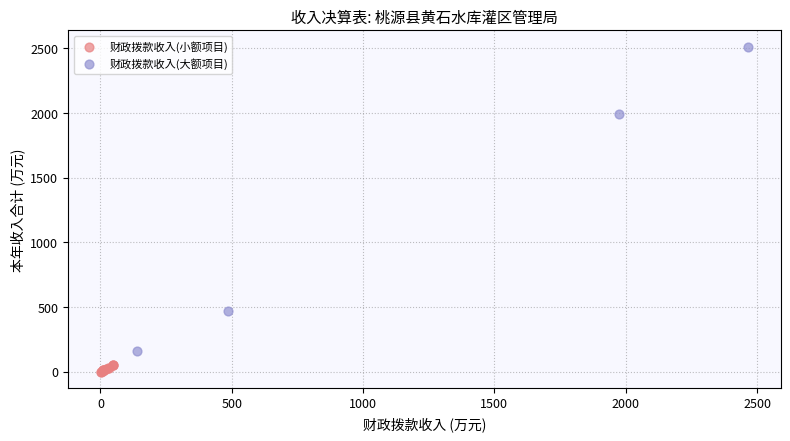

What are all the series names shown in the legend?

财政拨款收入(小额项目), 财政拨款收入(大额项目)